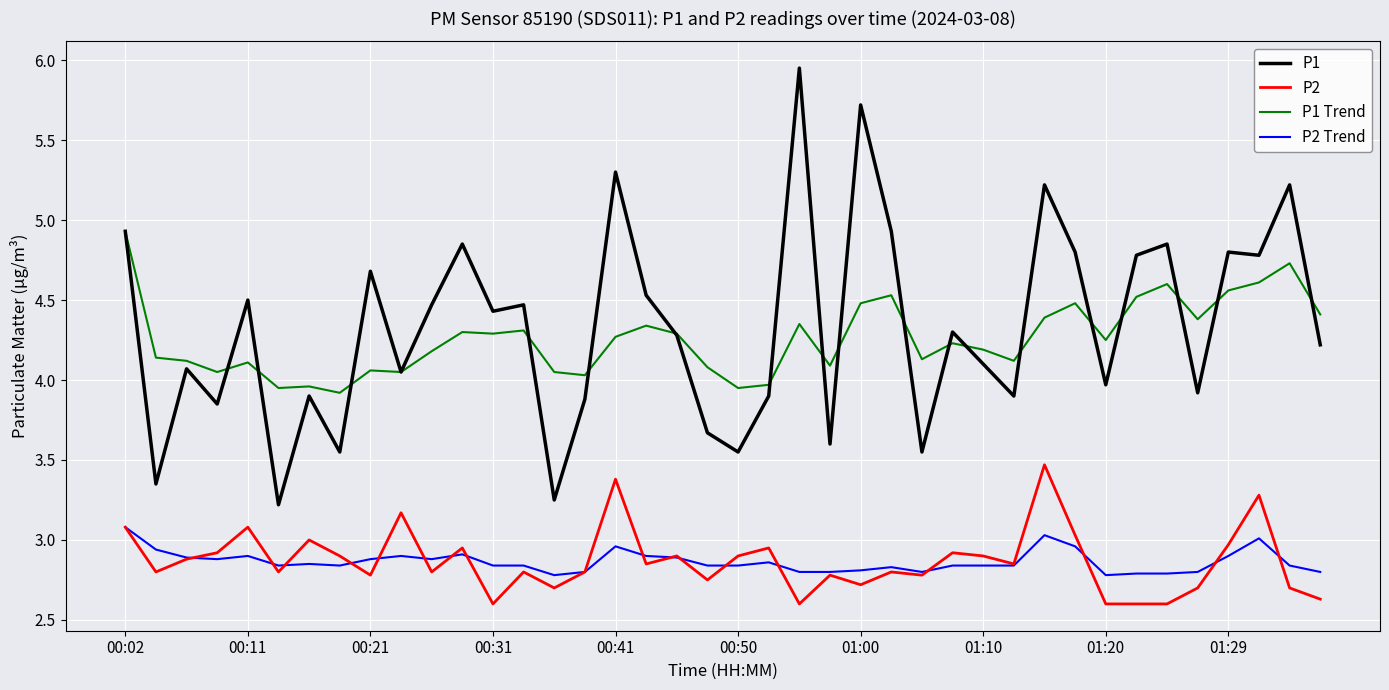

Count the number of categories in the chart.

40